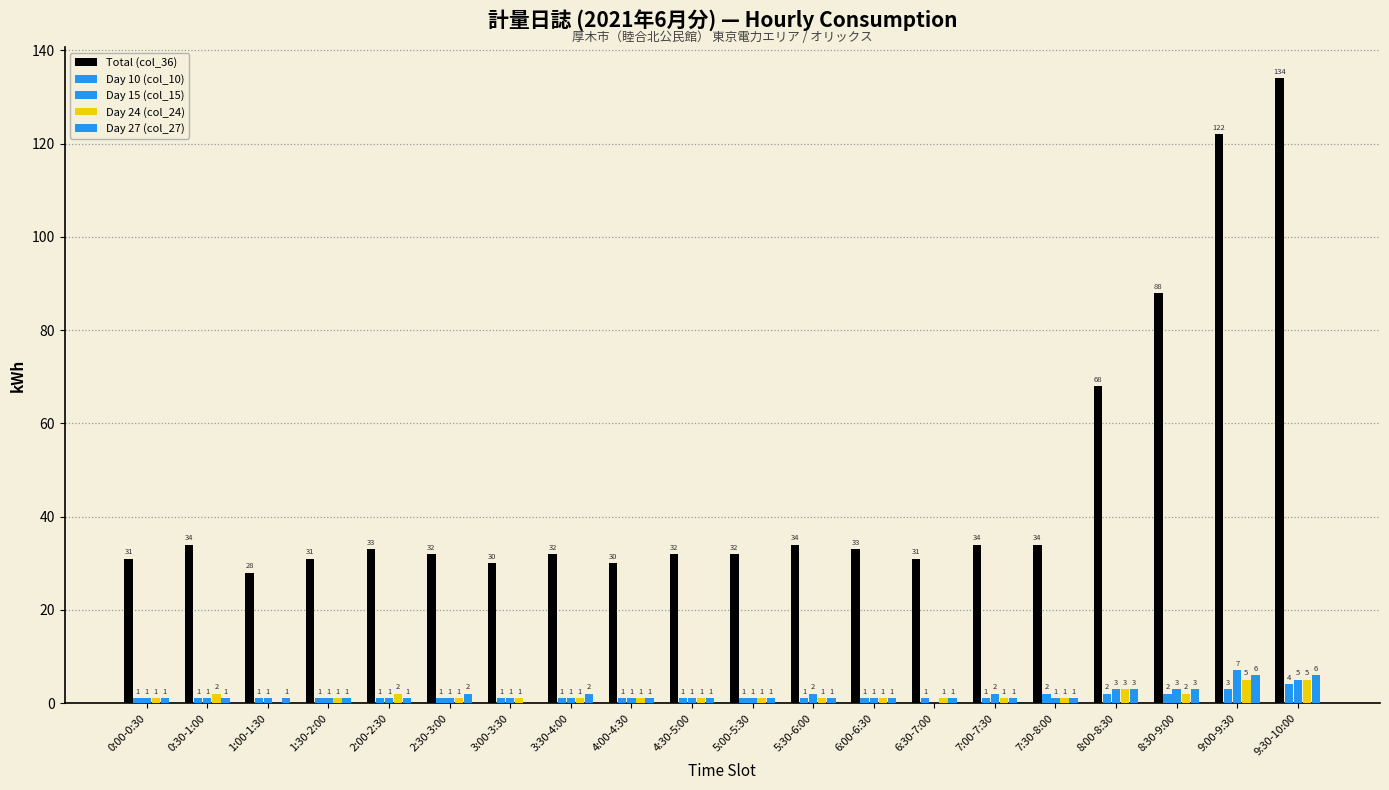

What is the average value of the Total (col_36) series?

46